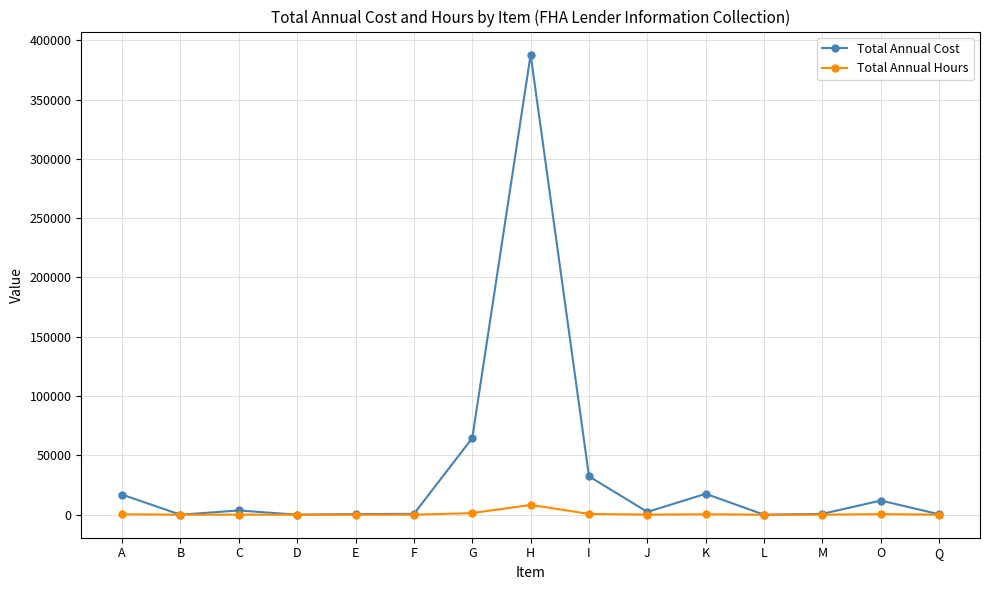

Which series has the widest spread of values?

Total Annual Cost